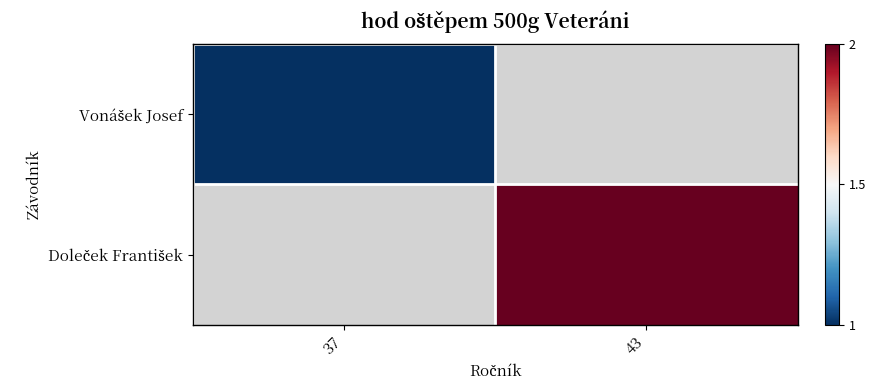

Which category has the lowest value across all series?

37